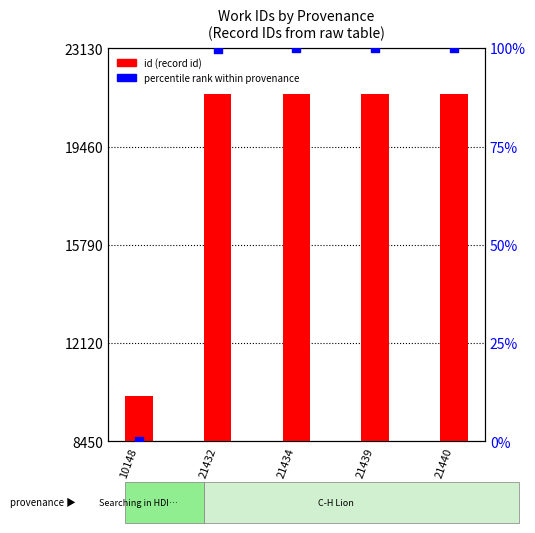

Is the value of id (record id) at 10148 greater than the value of percentile rank within provenance at 21439?

Yes